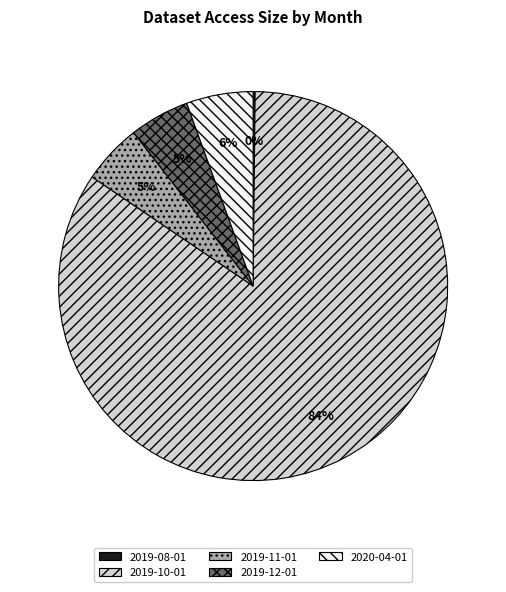

Is the sum of 2019-11-01 and 2019-12-01 greater than half?

No